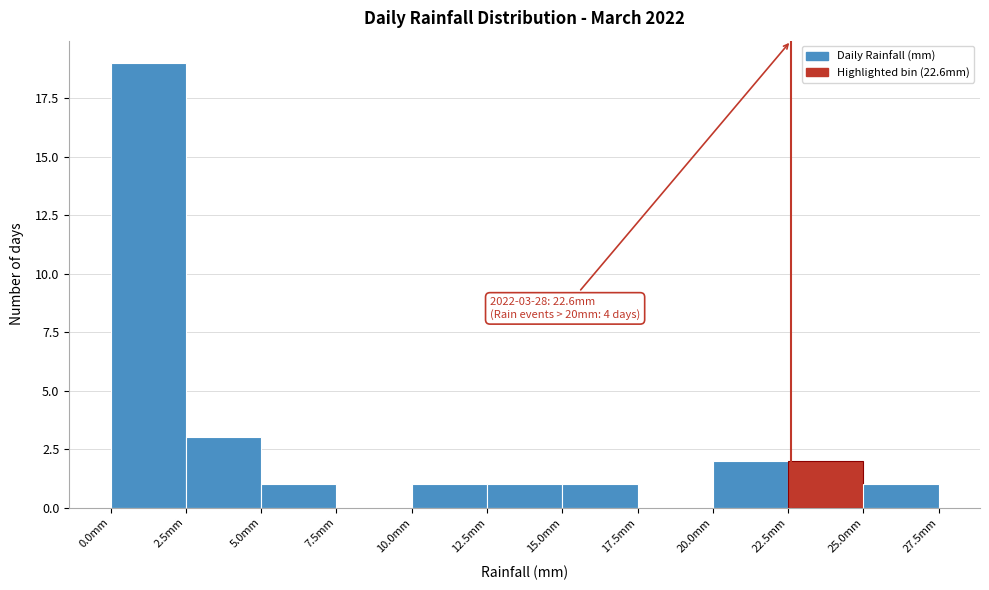

Which range on the x-axis has the tallest bar?

0.0 to 2.5